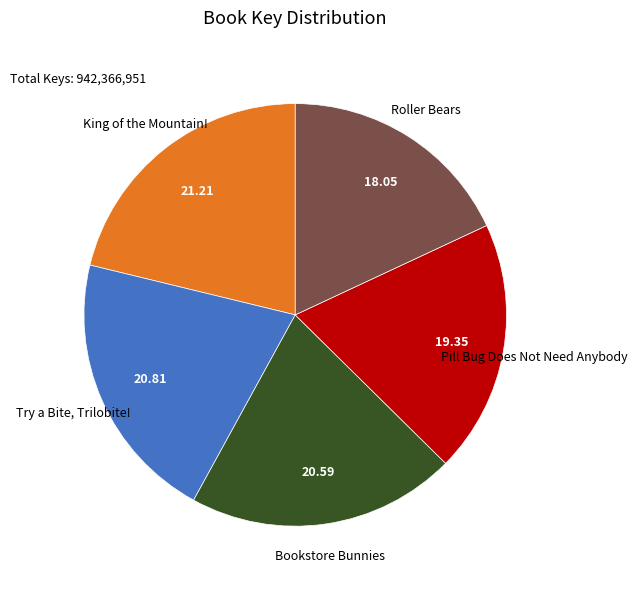

Is there any slice that represents more than half of the pie?

No